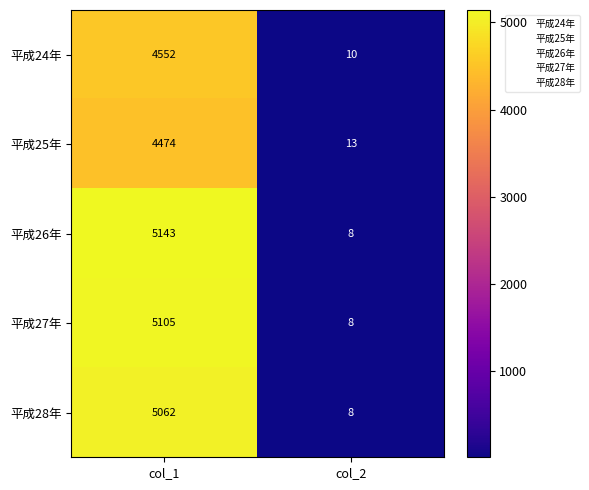

Reading left to right, list all the values displayed in this chart.

平成24年: col_1=4552	col_2=10
平成25年: col_1=4474	col_2=13
平成26年: col_1=5143	col_2=8
平成27年: col_1=5105	col_2=8
平成28年: col_1=5062	col_2=8